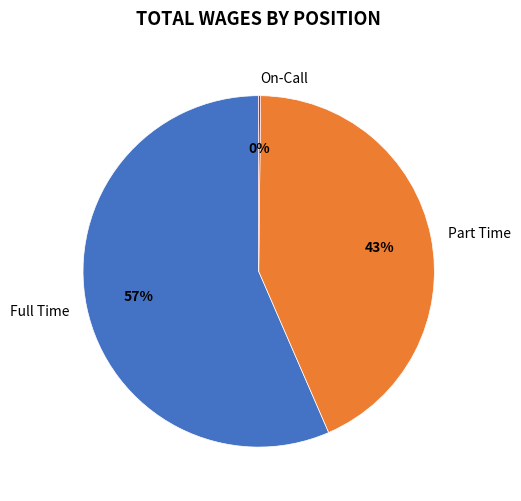

To the nearest percent, what portion does Part Time represent?

43%